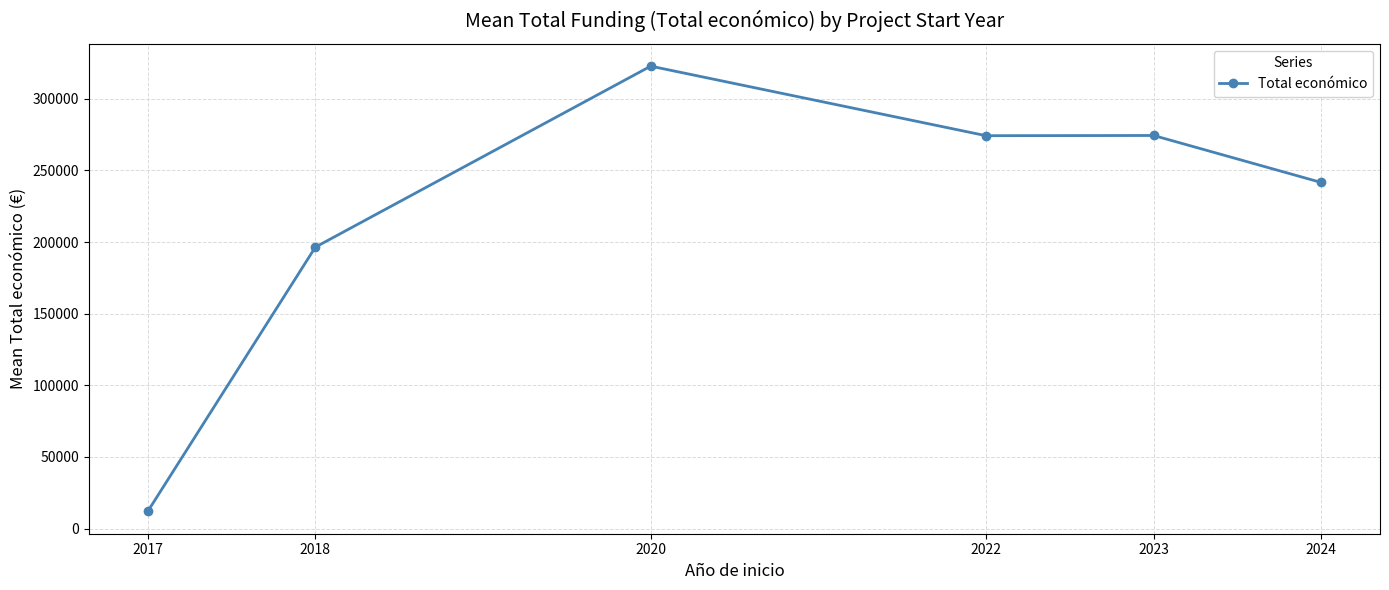

What is the smallest value displayed?

12000.0